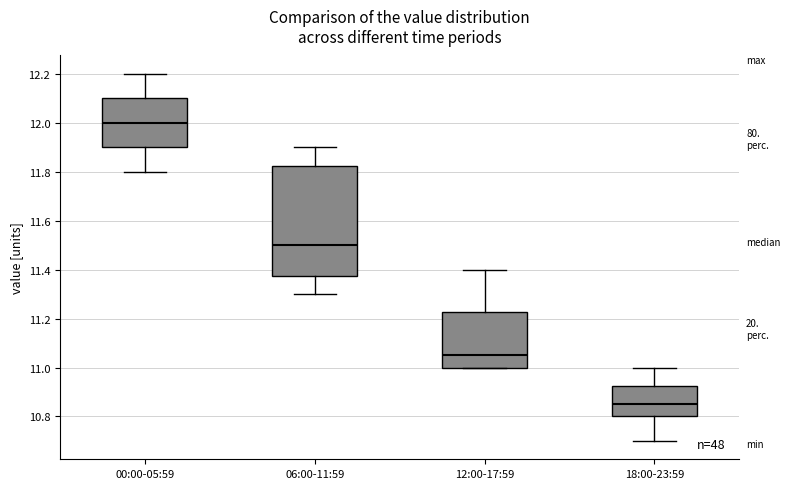

Which box has the highest median line?

00:00-05:59